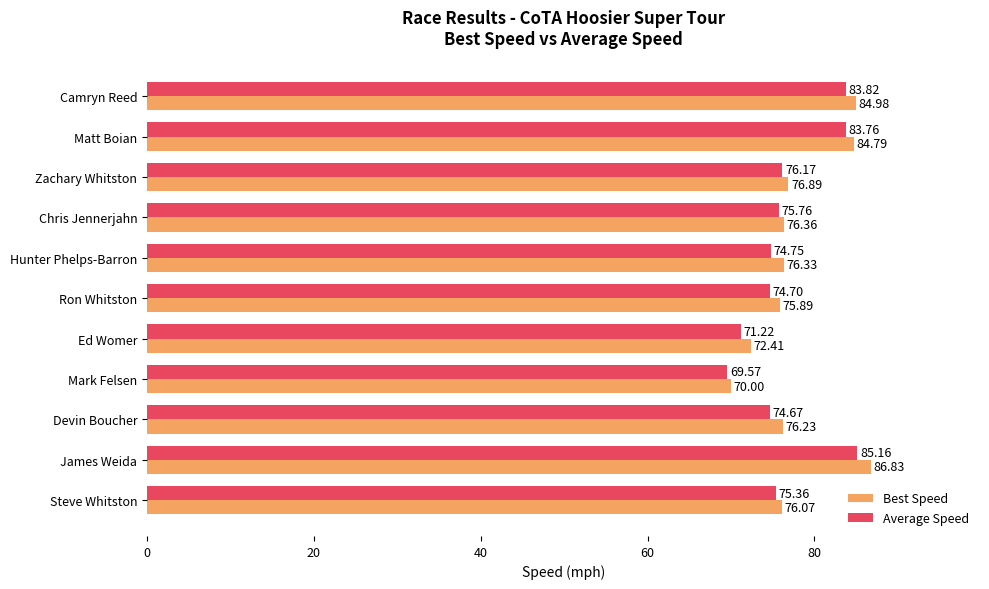

At which category is the sum across all series the highest?

James Weida